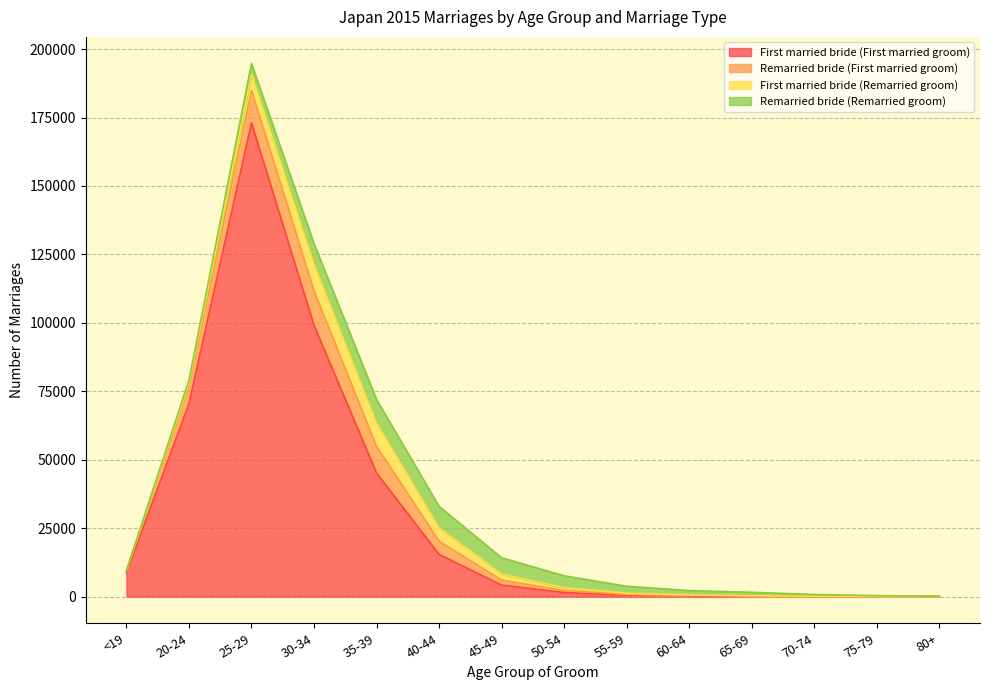

After their last crossing, which series has the higher values: Remarried bride (First married groom) or Remarried bride (Remarried groom)?

Remarried bride (Remarried groom)